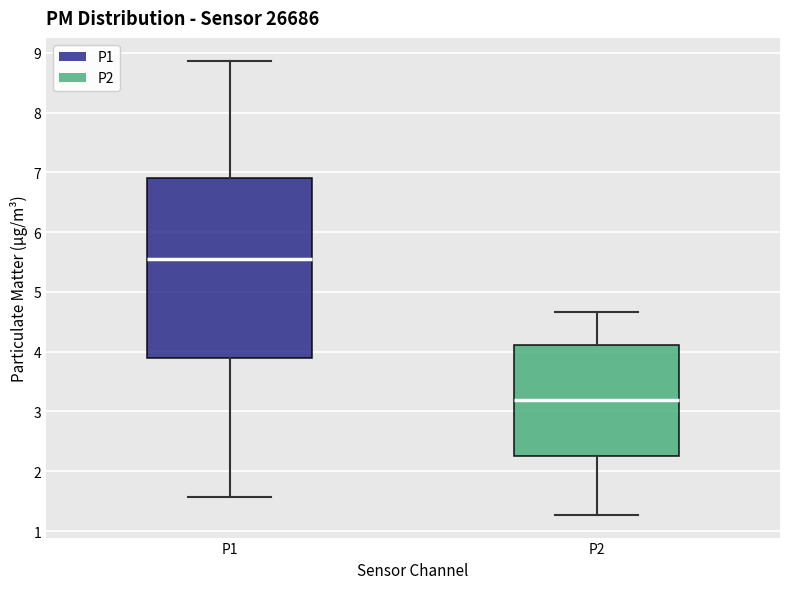

Reading left to right, transcribe this box plot: for each box, give where its median line is, the range the box spans, and where its two whiskers end, as read against the y-axis. The values are not printed on the chart, so give them approximately, as read against the axis.

P1: median 5.6, box 3.9 to 6.9, whiskers 1.6 to 8.9
P2: median 3.2, box 2.3 to 4.1, whiskers 1.3 to 4.7